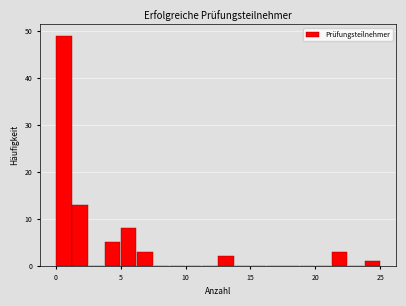

Around what value on the x-axis is the tallest bar? Give the approximate position of its centre, as read against the axis.

0.5